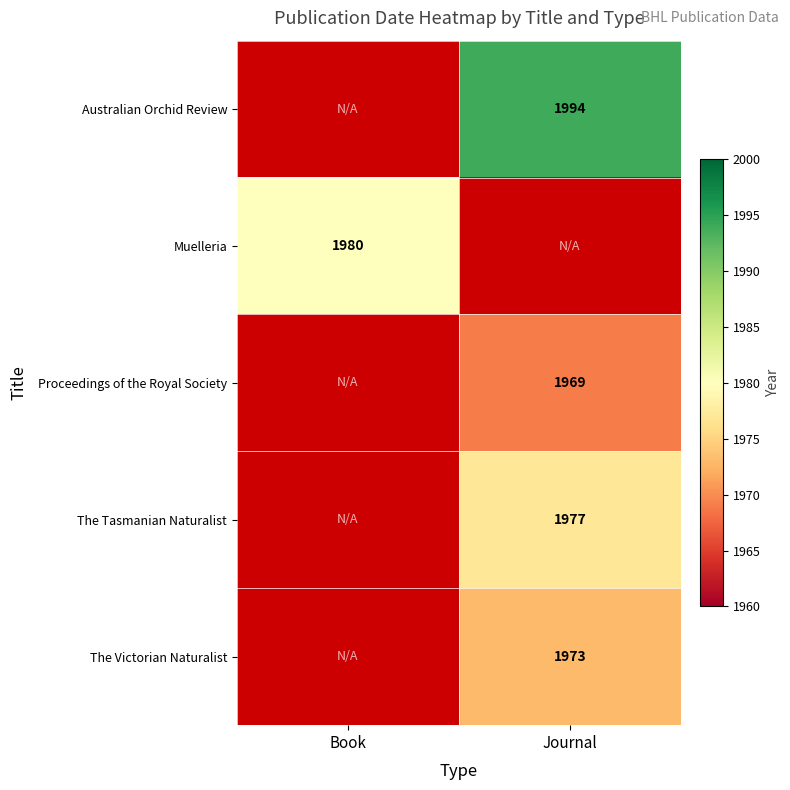

How many data points does each series have?

2